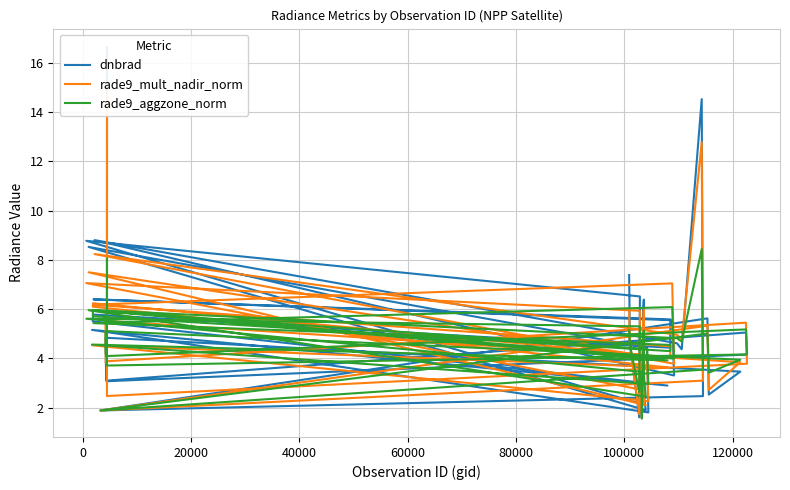

The value of dnbrad at 80000 is 2.1. True or false?

True